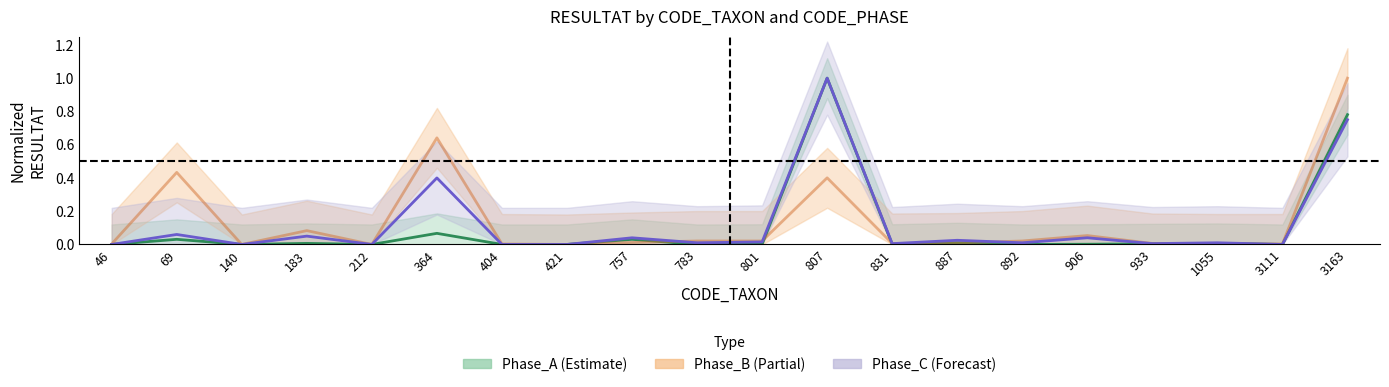

Reading left to right, transcribe all the data shown in this chart.

Phase_A: 0.0	0.0	0.0	0.0	0.0	0.1	0.0	0.0	0.0	0.0	0.0	1.0	0.0	0.0	0.0	0.0	0.0	0.0	0.0	0.8
Phase_B: 0.0	0.4	0.0	0.1	0.0	0.6	0.0	0.0	0.0	0.0	0.0	0.4	0.0	0.0	0.0	0.1	0.0	0.0	0.0	1.0
Phase_C: 0.0	0.1	0.0	0.0	0.0	0.4	0.0	0.0	0.0	0.0	0.0	1.0	0.0	0.0	0.0	0.0	0.0	0.0	0.0	0.7